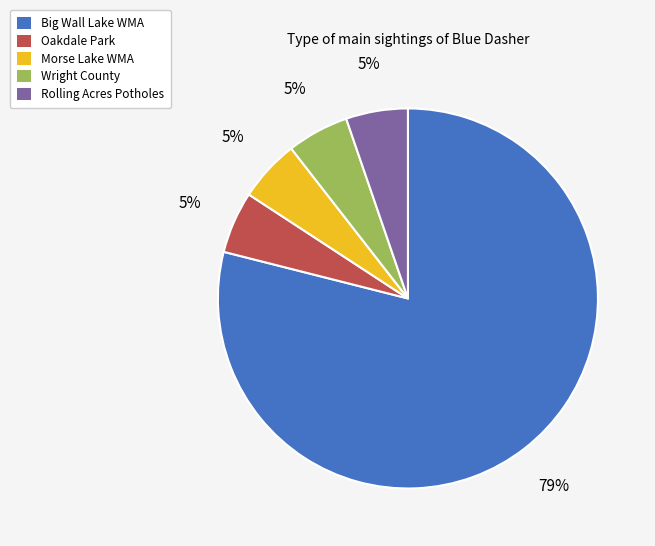

Which slice represents more than half of the pie?

Big Wall Lake WMA